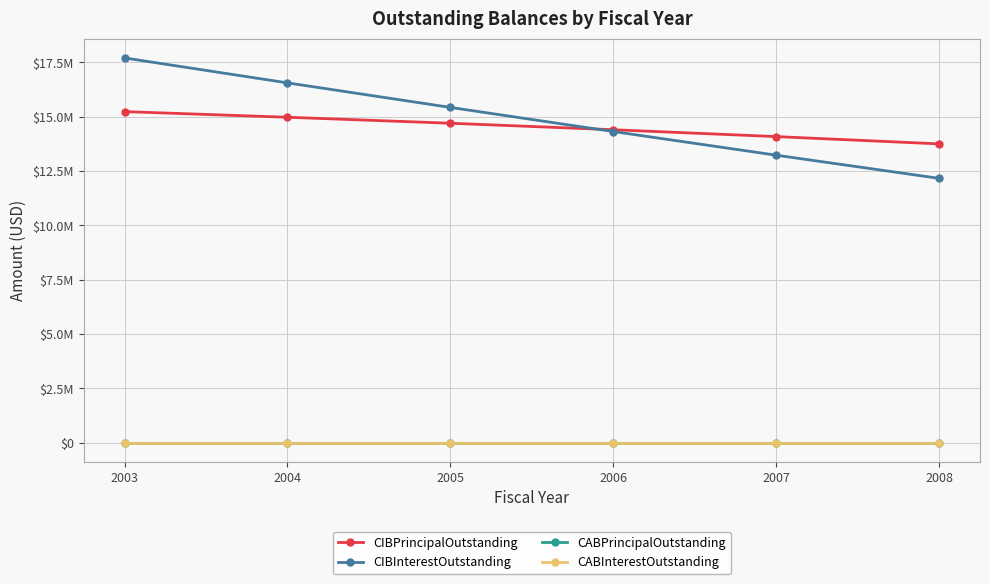

Does the chart have visible grid lines?

Yes